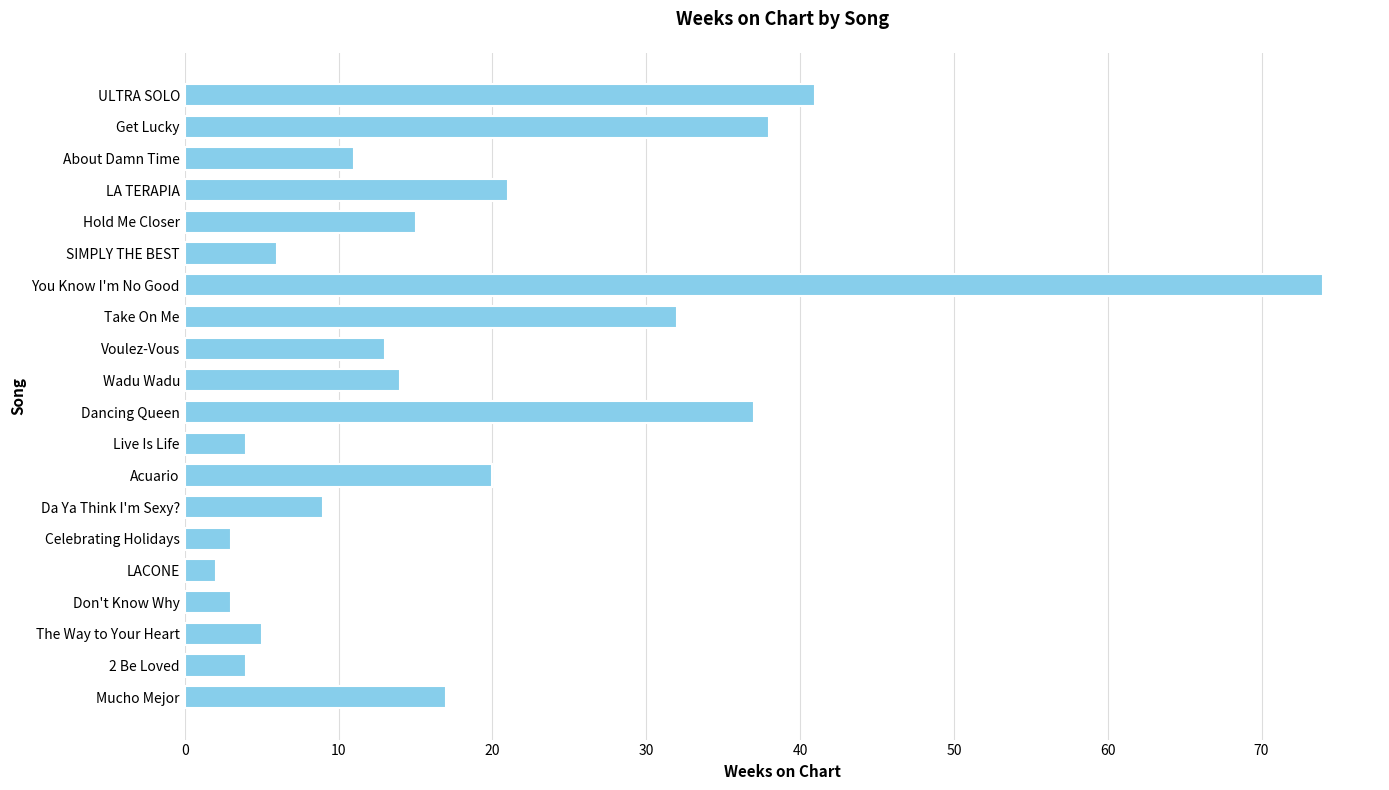

Count the number of categories in the chart.

20